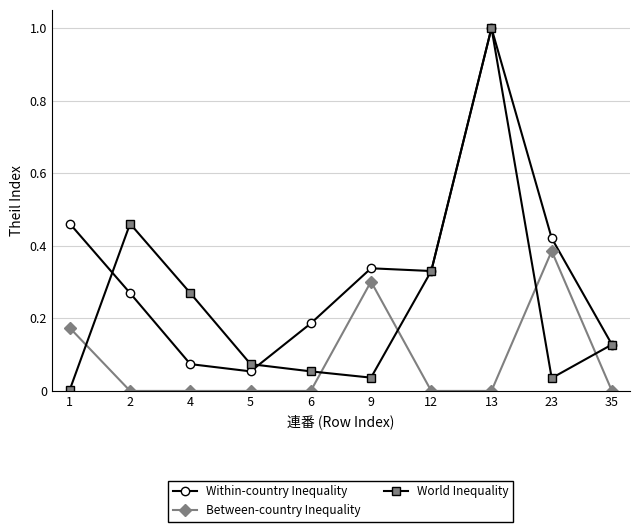

What are all the series names shown in the legend?

Within-country Inequality, Between-country Inequality, World Inequality